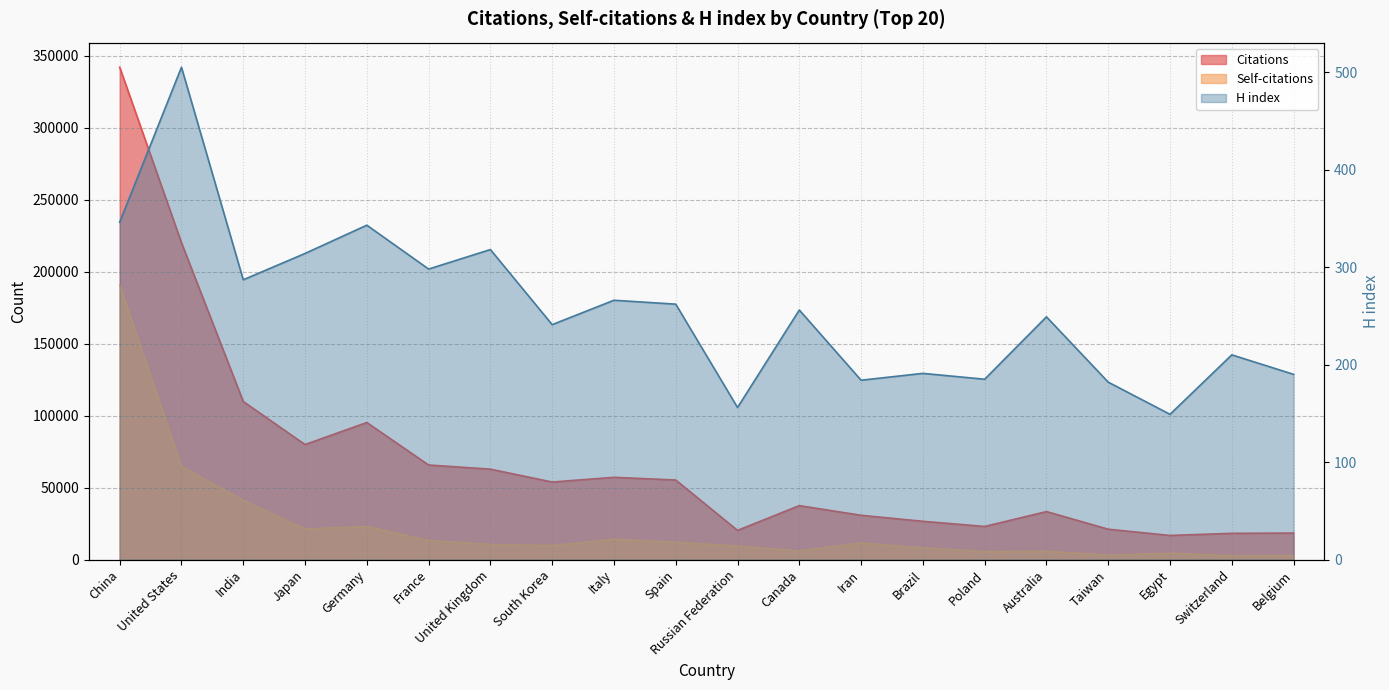

What is the highest value of the Citations series?

341979